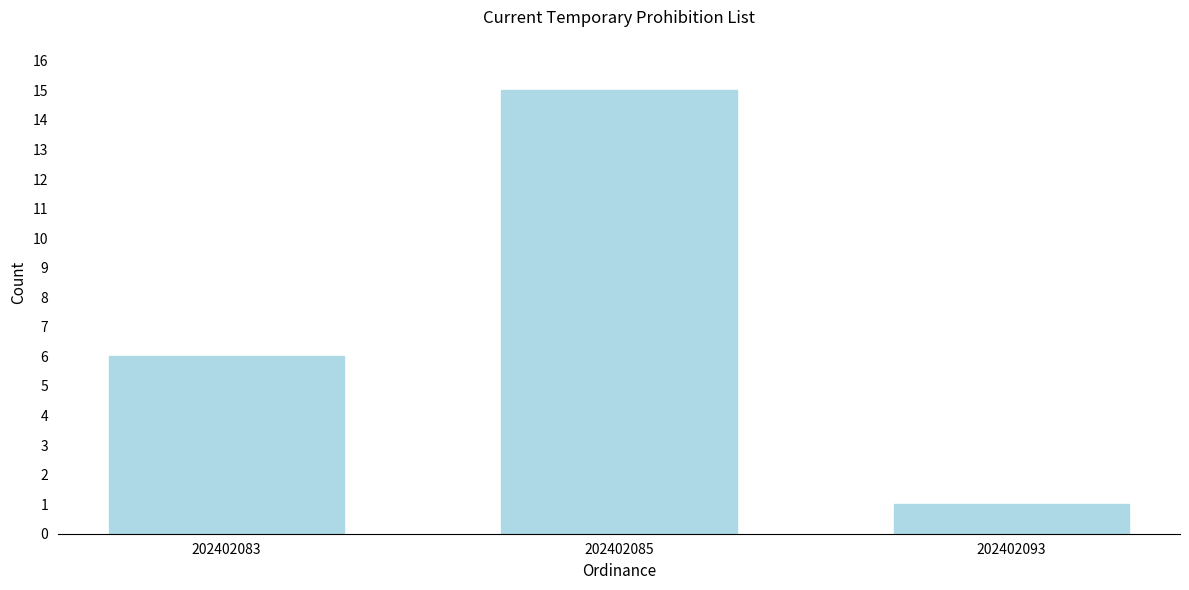

Reading left to right, transcribe all the data shown in this chart.

202402083=6	202402085=15	202402093=1